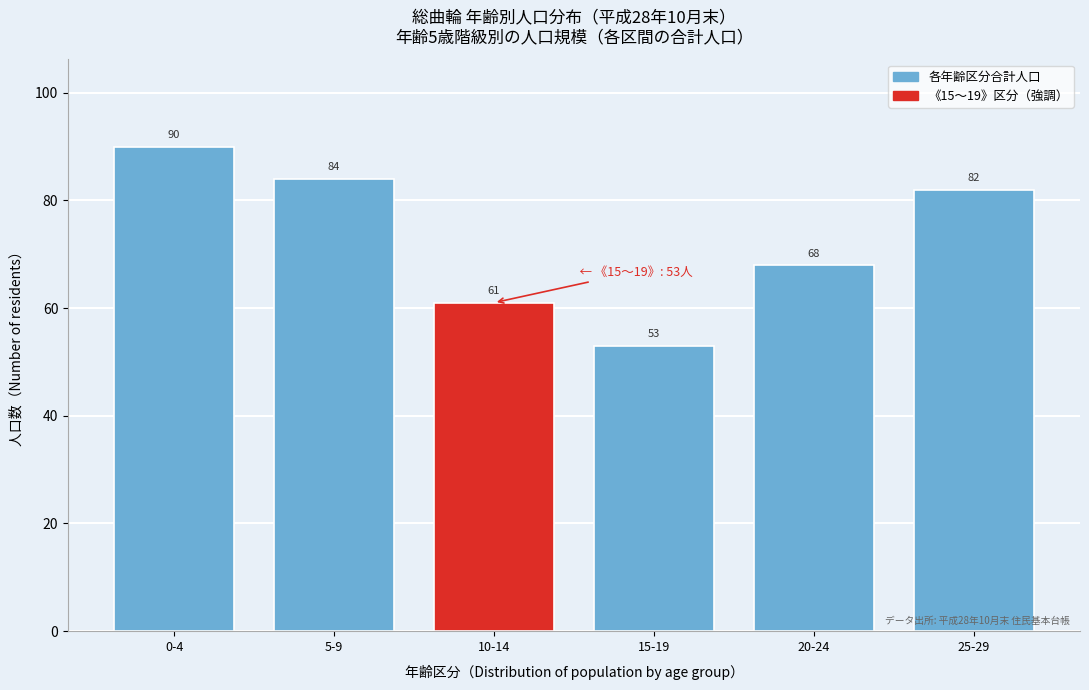

Reading right to left, extract all data points from this chart.

82	68	53	61	84	90